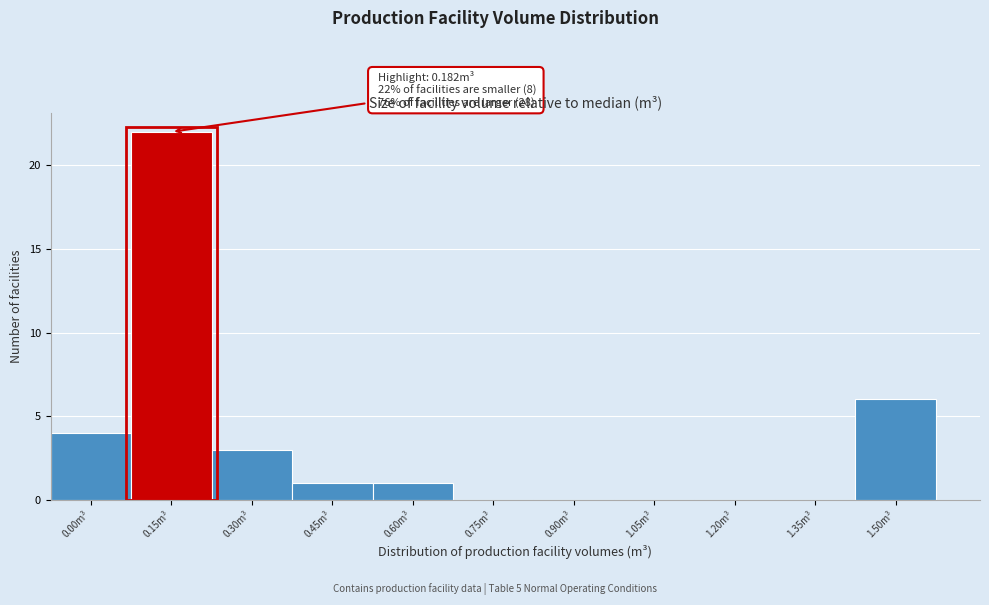

Reading right to left, what are all the values shown in this chart?

1.50m³=6	1.35m³=0	1.20m³=0	1.05m³=0	0.90m³=0	0.75m³=0	0.60m³=1	0.45m³=1	0.30m³=3	0.15m³=22	0.00m³=4